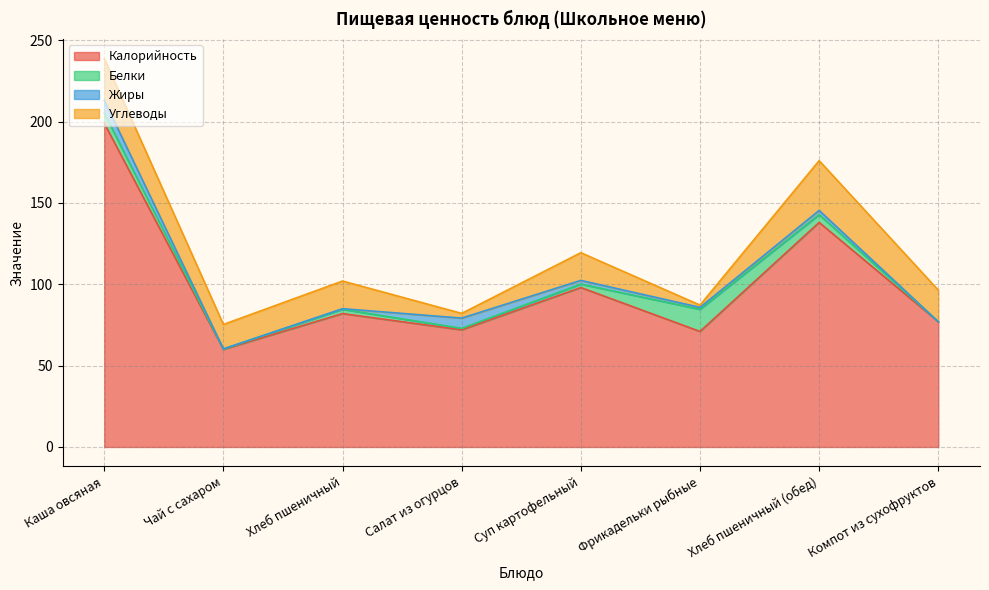

What is the sum of the Жиры values at Фрикадельки рыбные and Хлеб пшеничный (обед)?

3.8